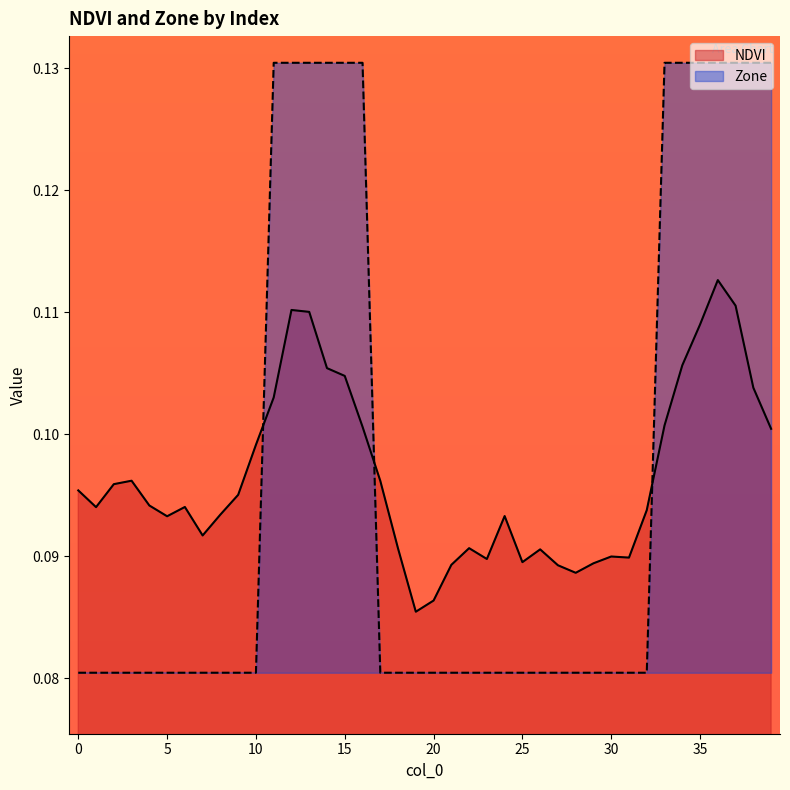

What is the value of the Zone point at the 19th from the left?

0.1